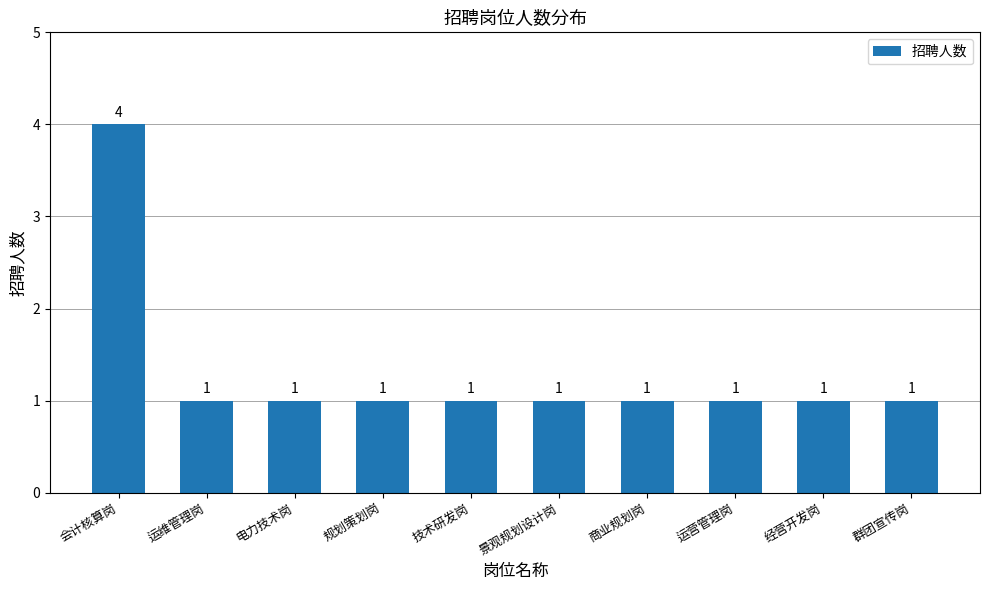

What is the approximate value at 运维管理岗?

1